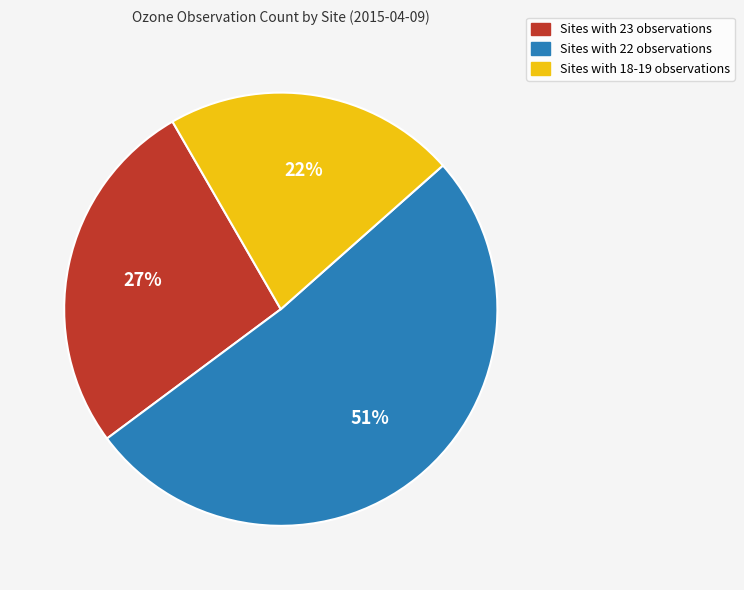

Is there a majority slice in this chart?

Yes